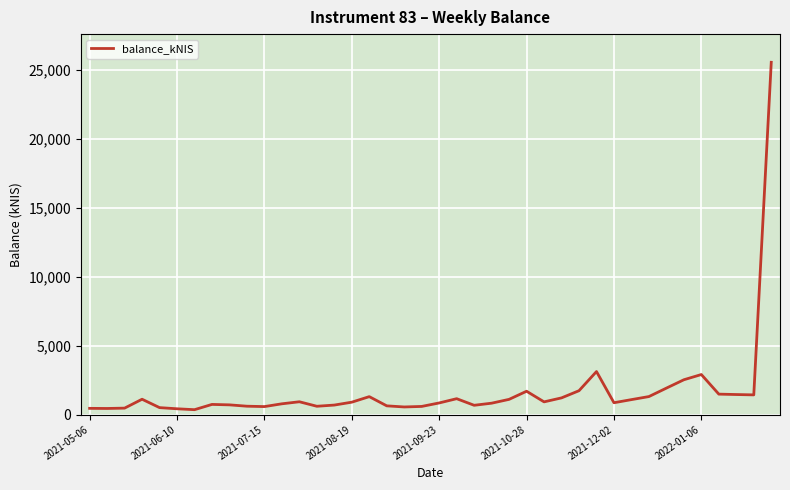

What is the difference between the maximum and minimum values?

25206.0